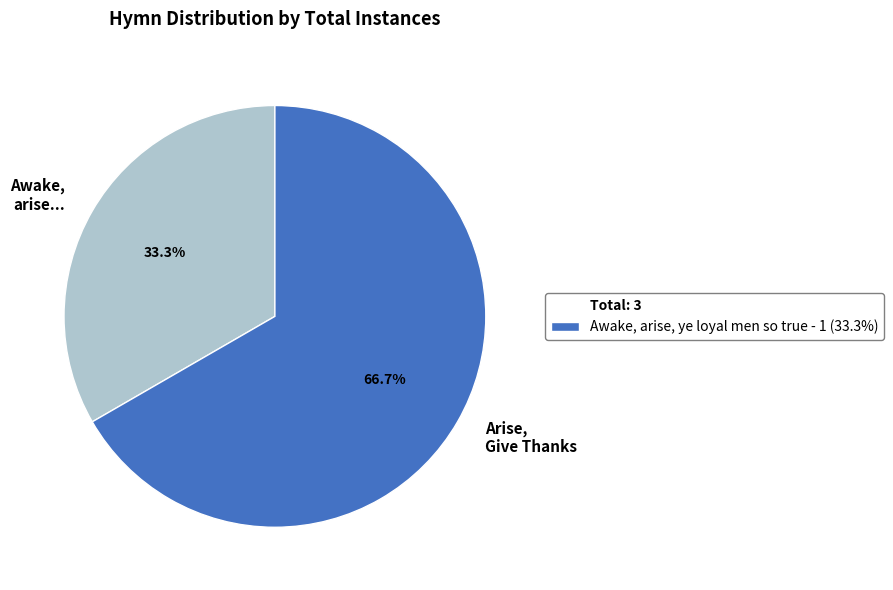

Between Awake, arise... and Arise, Give Thanks, which is larger?

Arise, Give Thanks